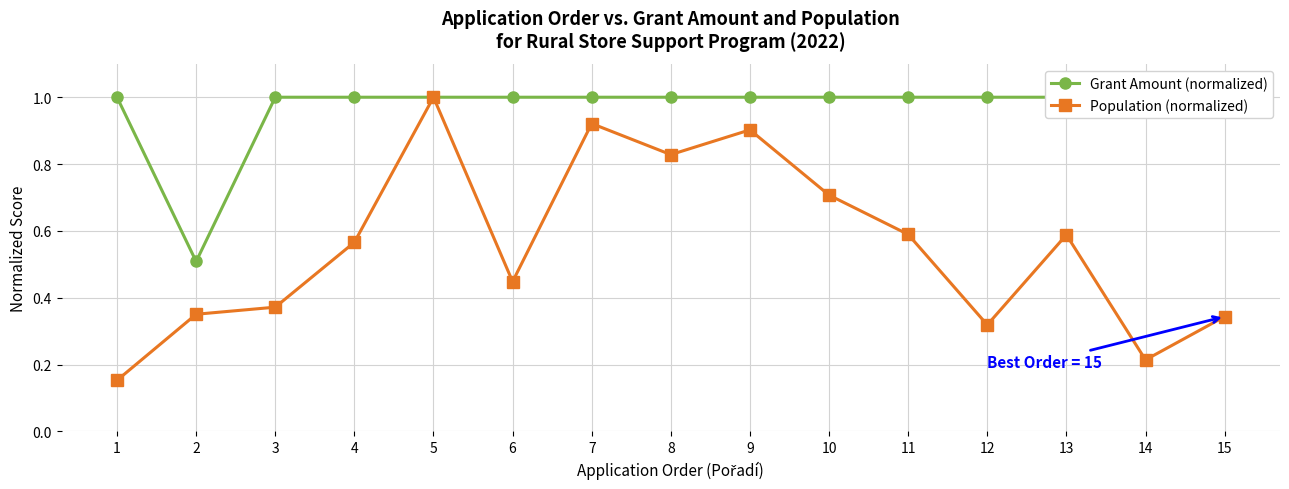

What is the spread (max minus min) of values at 8?

0.2